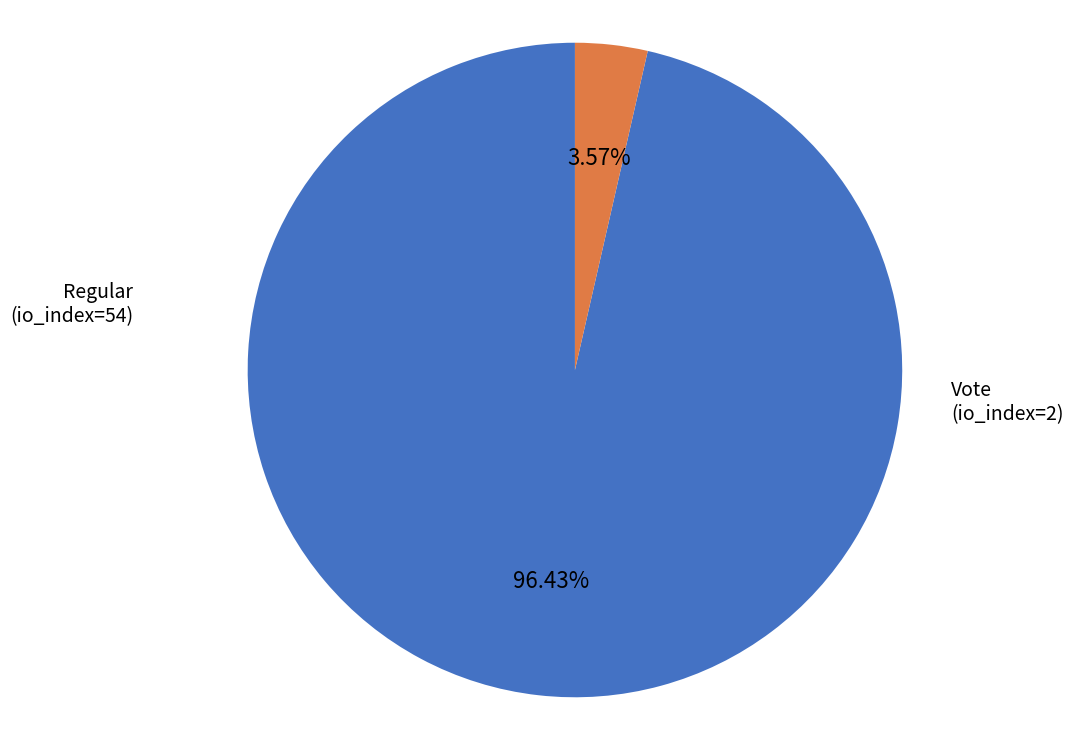

To the nearest percent, what is the difference between the largest and smallest slice percentages?

93%